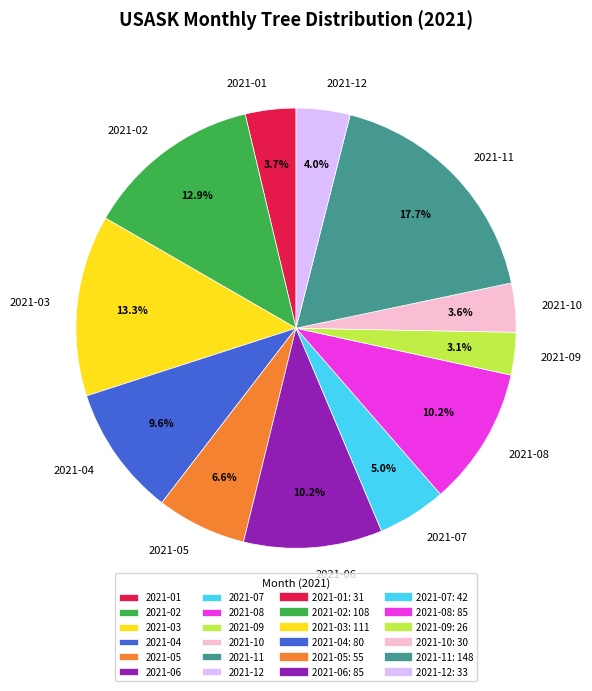

Which has a higher value, 2021-04 or 2021-09?

2021-04